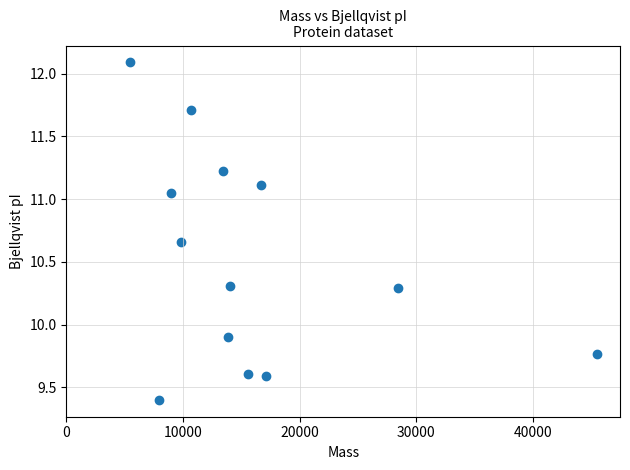

What Y value in the scatter plot is closest to 10?

9.9